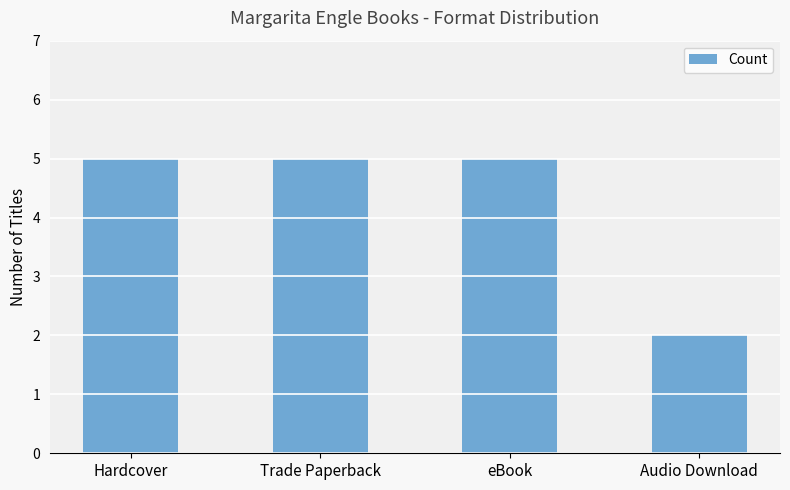

What is the label of the 4th bar from the left?

Audio Download